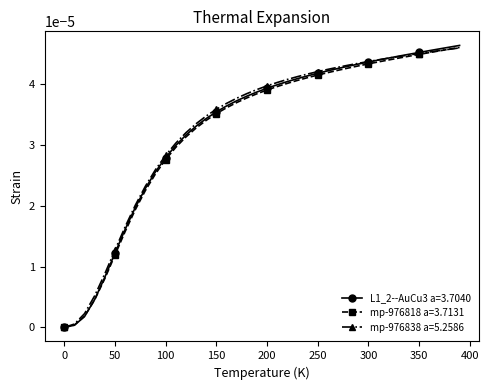

After their last crossing, which series has the higher values: mp-976838 a=5.2586 or L1_2--AuCu3 a=3.7040?

L1_2--AuCu3 a=3.7040